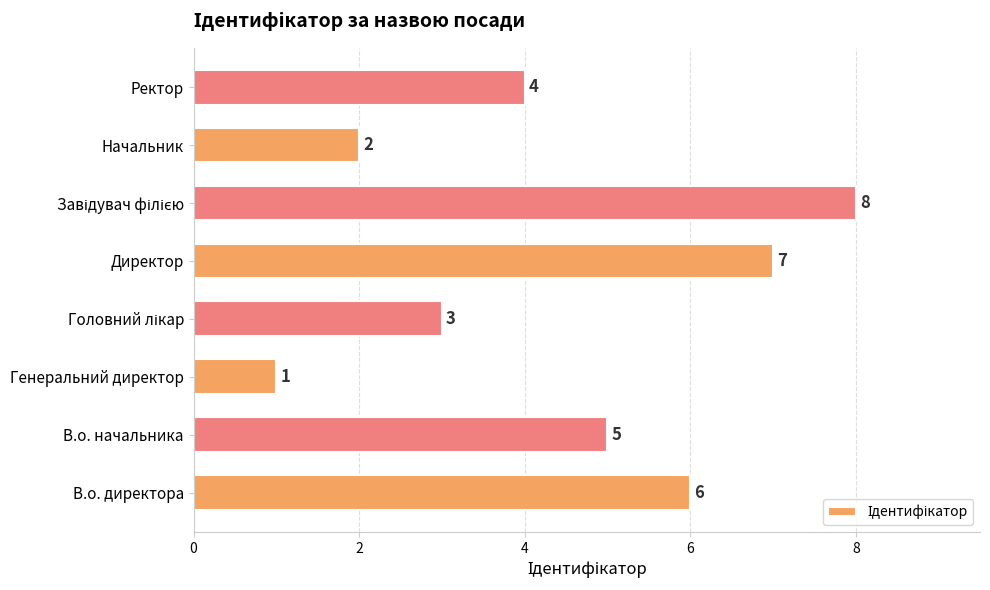

What is the difference between the maximum and minimum values?

7